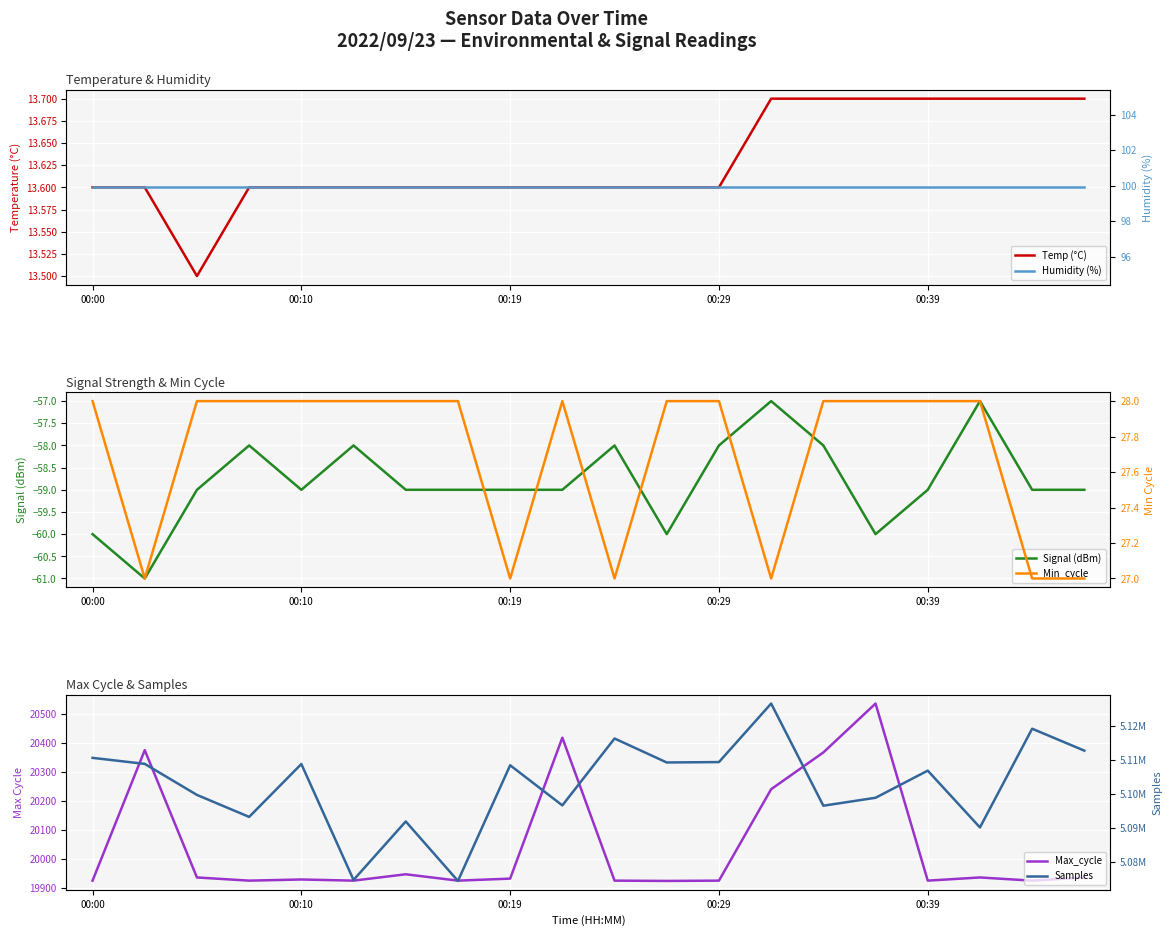

The Humidity (%) series shows 140.8 at 00:00. True or false?

False